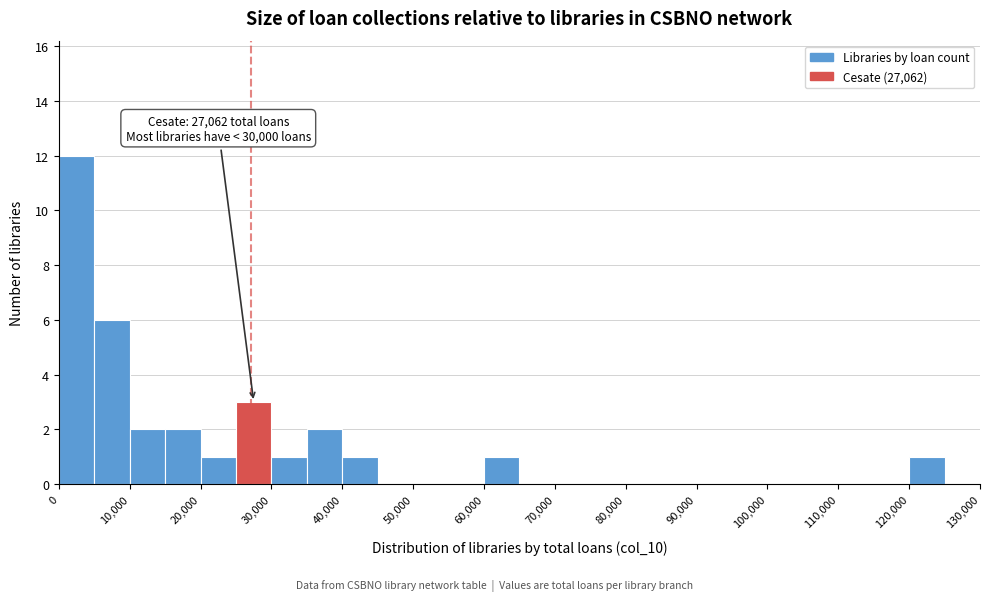

Over which range of the x-axis is the bar tallest?

0 to 5000